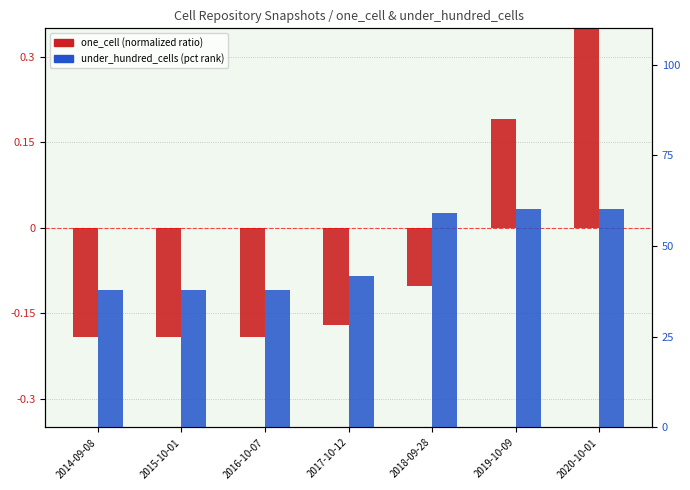

What is the spread (max minus min) of values at 2016-10-07?

38.2